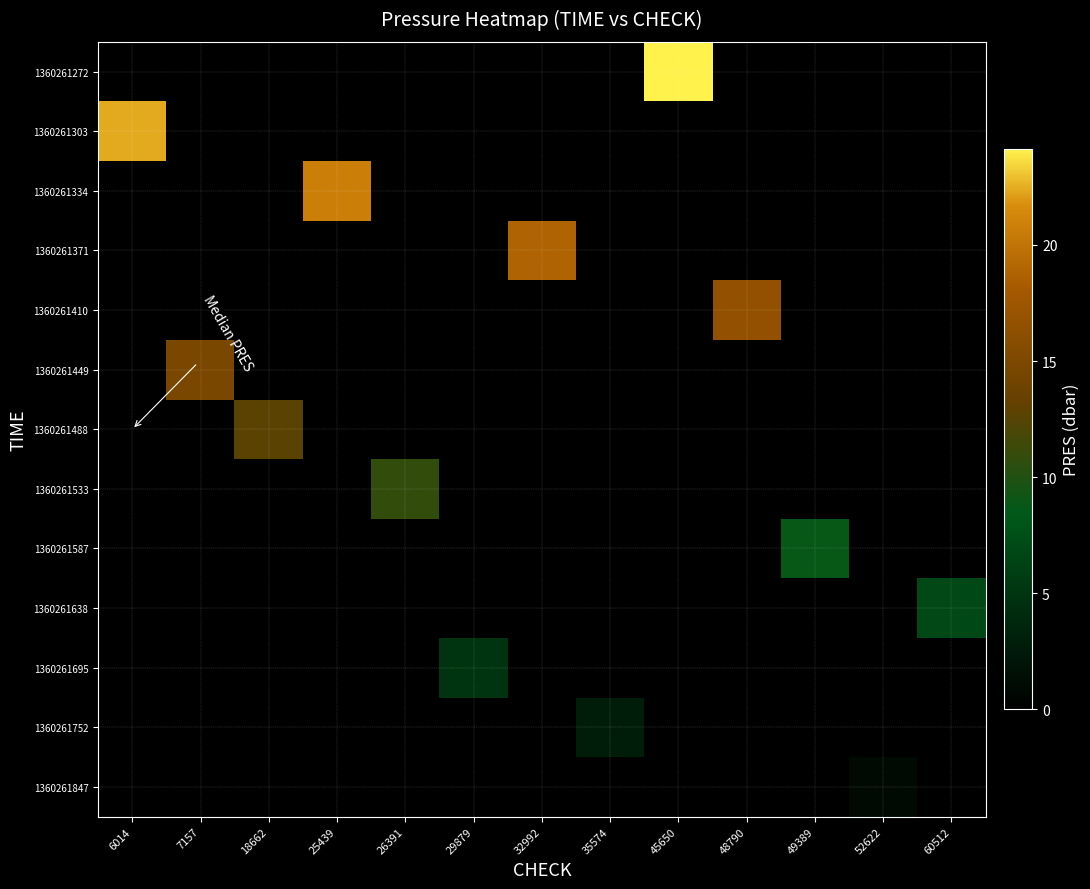

At which category does the chart reach its peak across all series?

45650